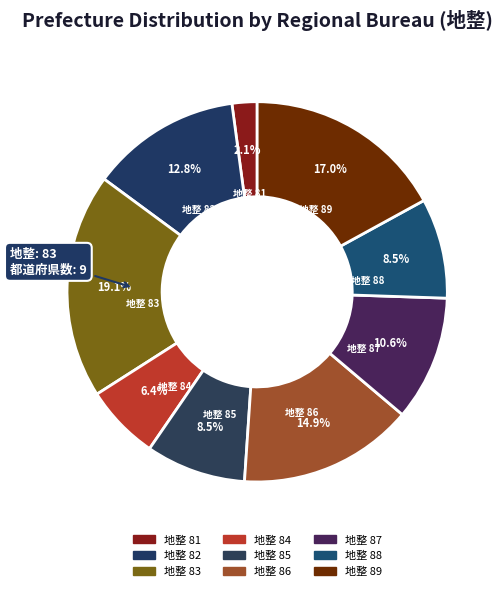

Count the number of slices in the pie.

9